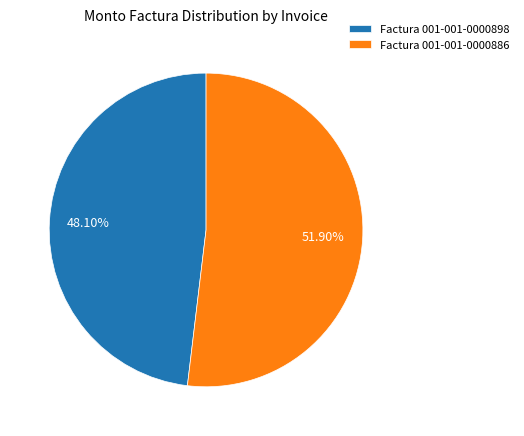

Count the number of slices in the pie.

2